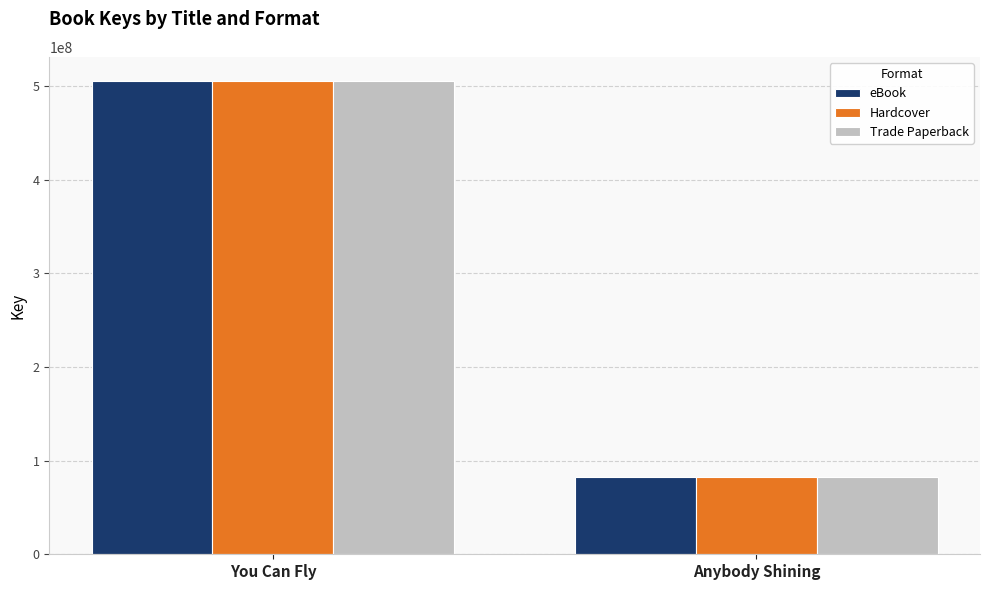

What is the greatest value displayed?

506189916